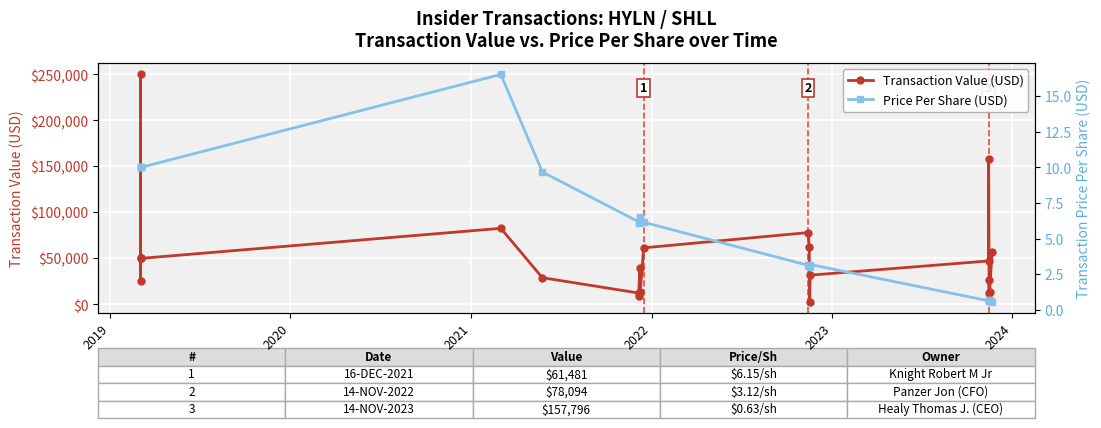

Rank the series by their average value, from lowest to highest.

Price Per Share (USD), Transaction Value (USD)